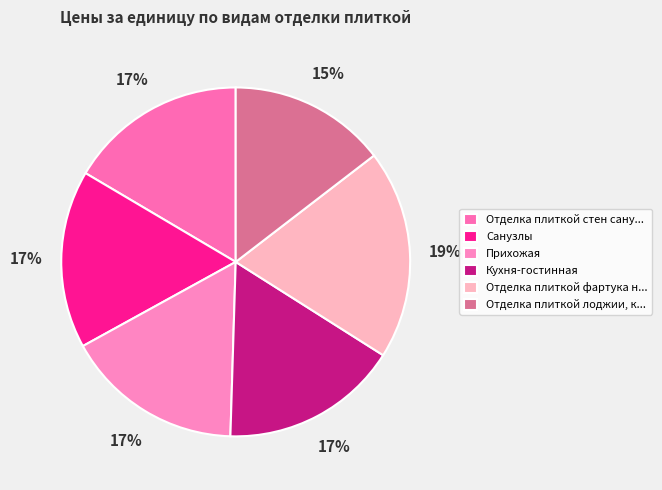

How many slices are in this pie chart?

6